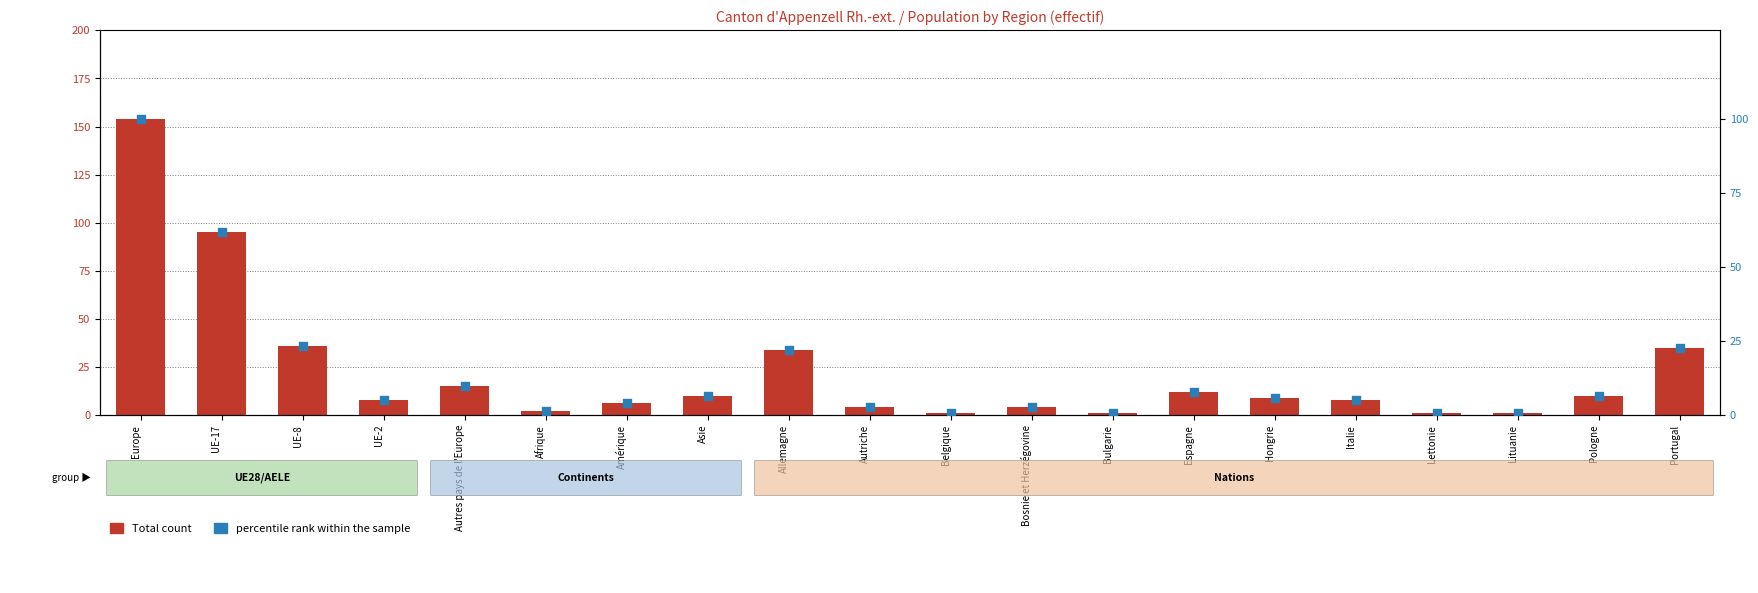

Which series has the largest Y range (max minus min)?

Total count